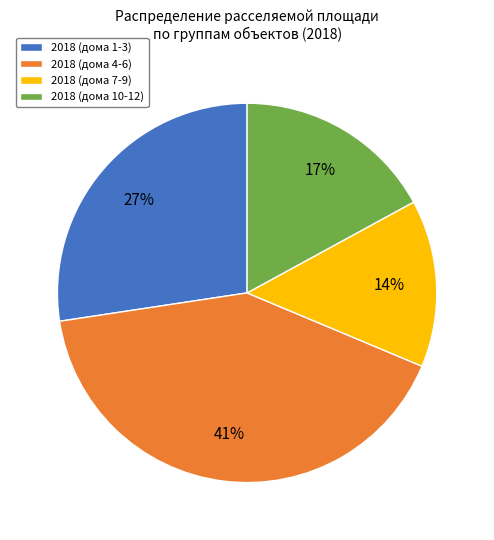

To the nearest percent, what percentage of the pie is 2018 (дома 4-6)?

41%